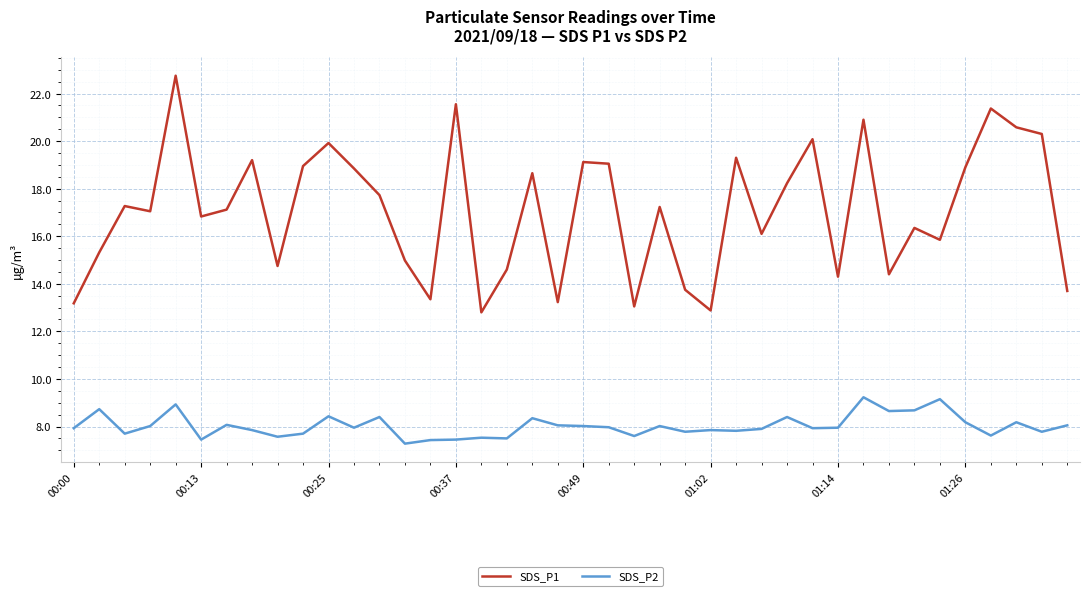

What is the highest value of the SDS_P2 series?

9.2